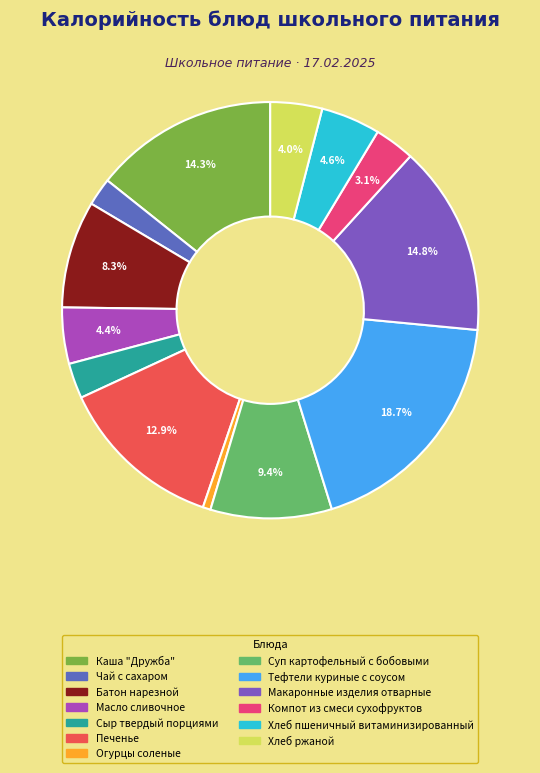

The Хлеб пшеничный витаминизированный slice represents 20% of the pie. True or false?

False